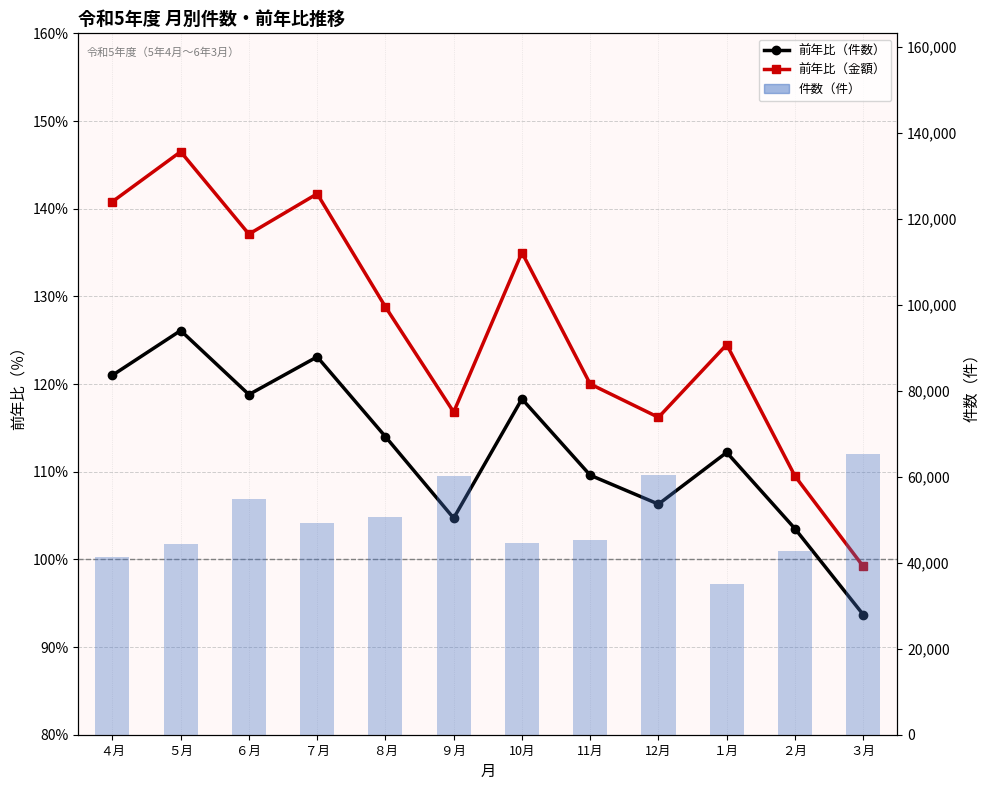

Reading left to right, list all the values displayed in this chart.

前年比（件数）: ４月=121.0	５月=126.1	６月=118.8	７月=123.1	８月=114.0	９月=104.7	10月=118.3	11月=109.6	12月=106.3	１月=112.2	２月=103.5	３月=93.7
前年比（金額）: ４月=140.8	５月=146.5	６月=137.1	７月=141.7	８月=128.8	９月=116.8	10月=135.0	11月=120.0	12月=116.2	１月=124.5	２月=109.5	３月=99.2
件数（件）: ４月=41223.0	５月=44432.0	６月=54750.0	７月=49342.0	８月=50593.0	９月=60085.0	10月=44583.0	11月=45208.0	12月=60464.0	１月=35152.0	２月=42790.0	３月=65253.0